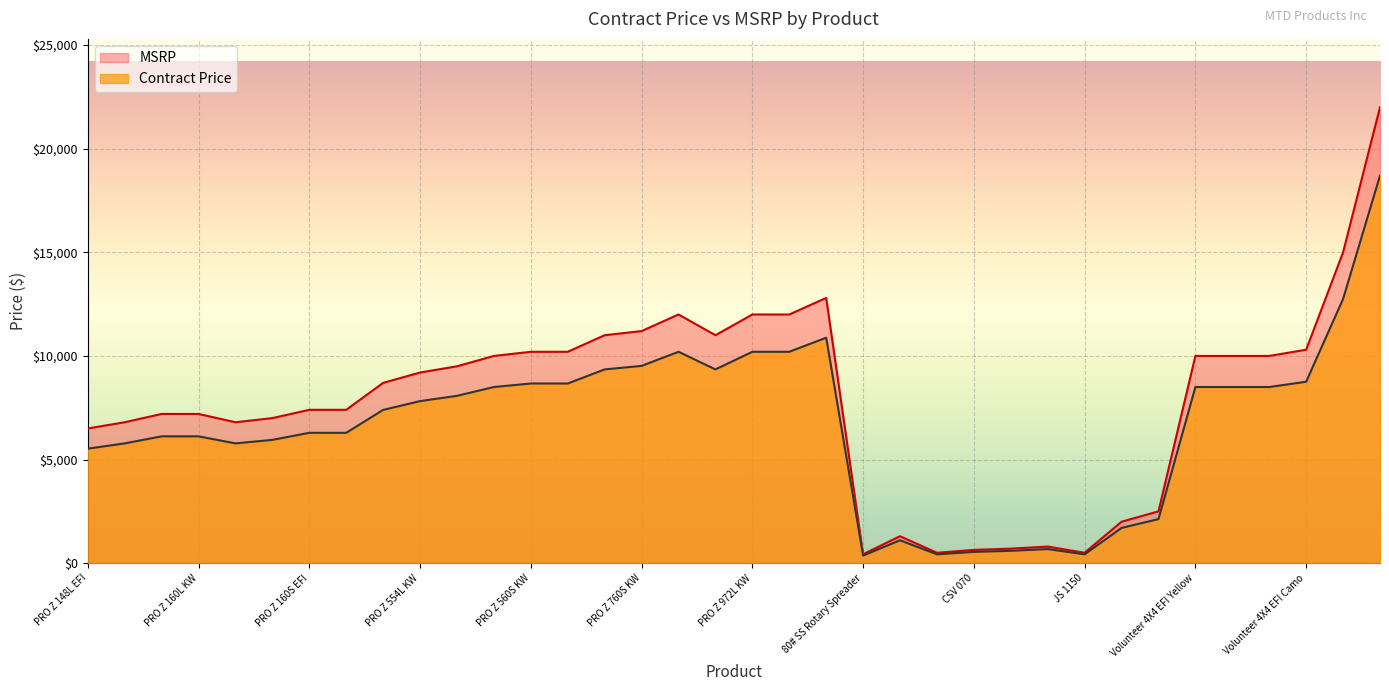

How many data points does each series have?

36